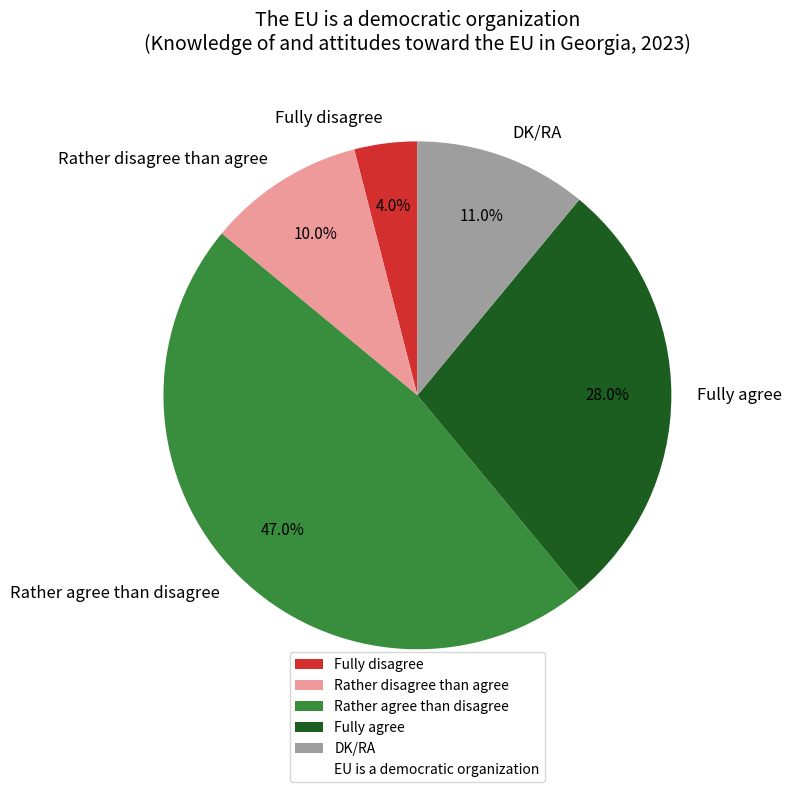

True or false: Rather agree than disagree accounts for 47% of the total.

True